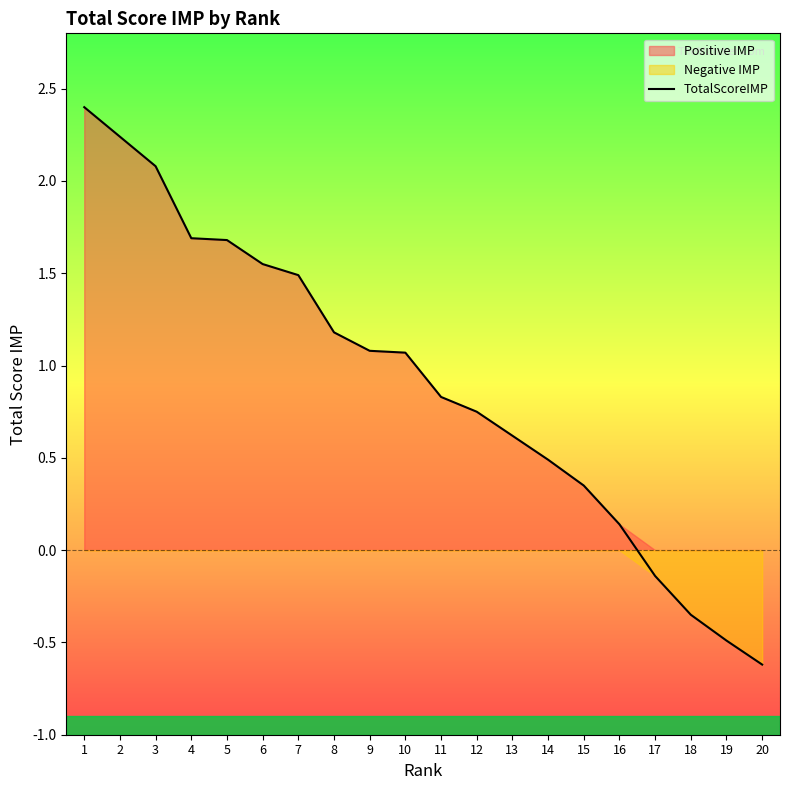

Reading left to right, transcribe all the data shown in this chart.

1=2.4	2=2.2	3=2.1	4=1.7	5=1.7	6=1.6	7=1.5	8=1.2	9=1.1	10=1.1	11=0.8	12=0.8	13=0.6	14=0.5	15=0.3	16=0.1	17=-0.1	18=-0.3	19=-0.5	20=-0.6